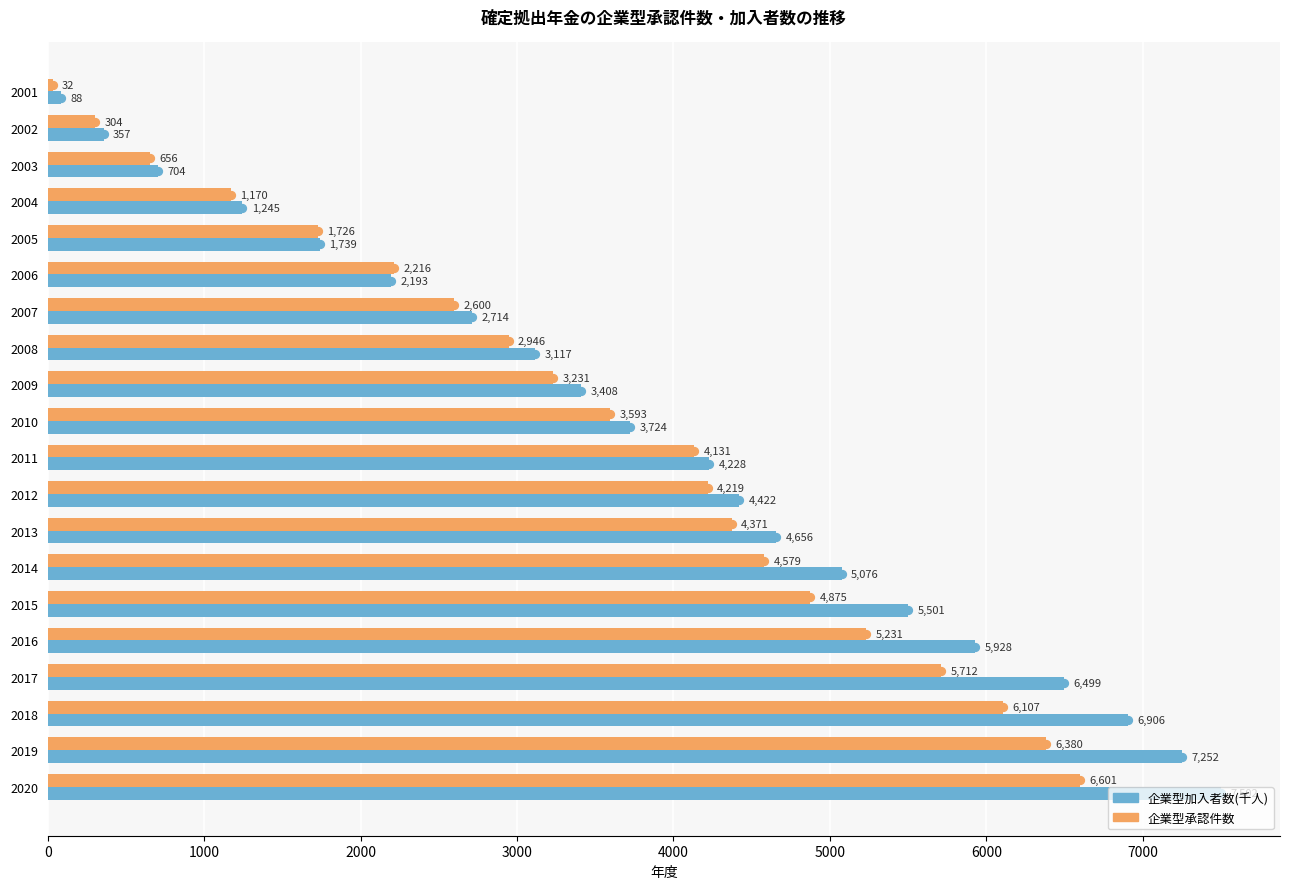

The value of 企業型承認件数 at 2001 is 32. True or false?

True